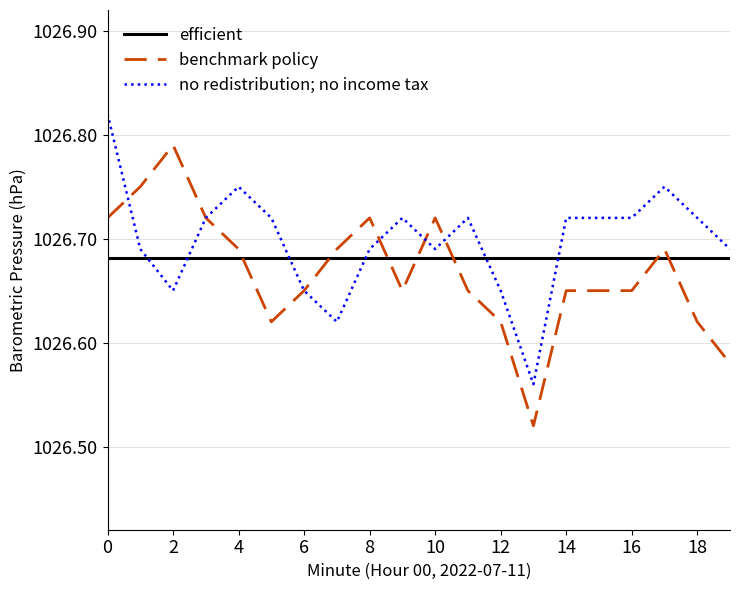

True or false: efficient and no redistribution; no income tax cross at least once.

True